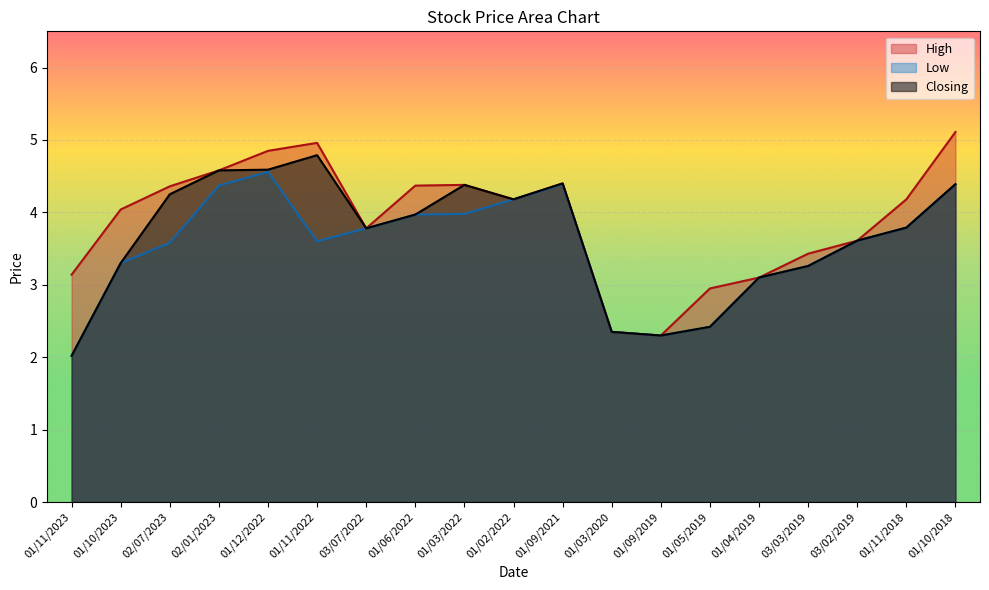

The High series shows 3.1 at 01/04/2019. True or false?

True